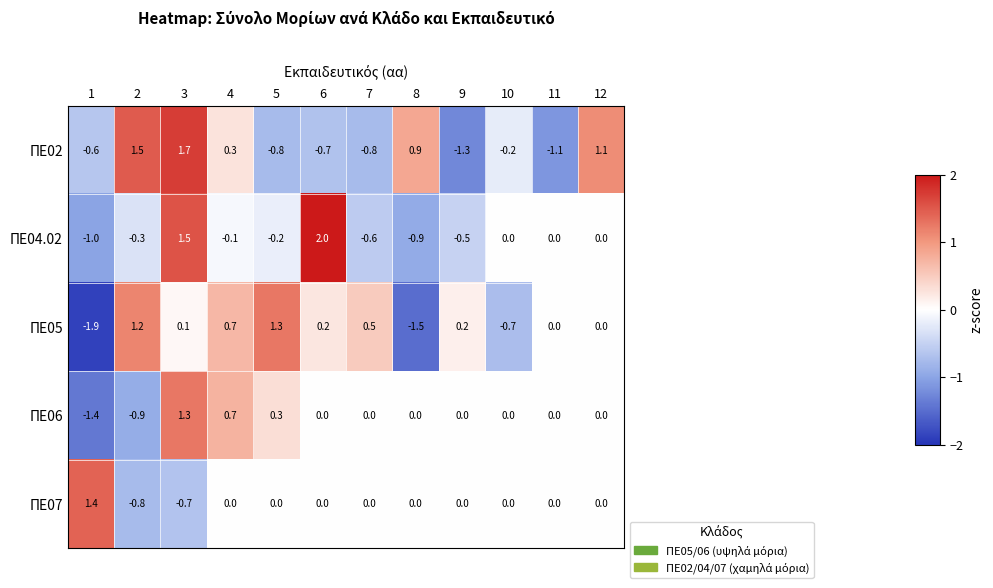

What is the highest value of the ΠΕ02 series?

1.7